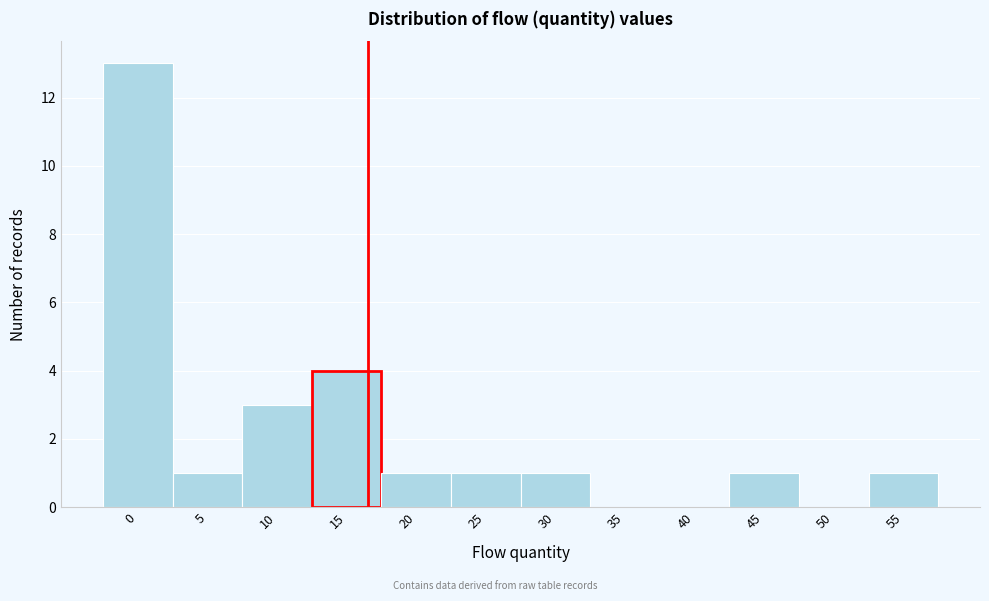

Reading left to right, extract all data points from this chart.

0=13	5=1	10=3	15=4	20=1	25=1	30=1	35=0	40=0	45=1	50=0	55=1